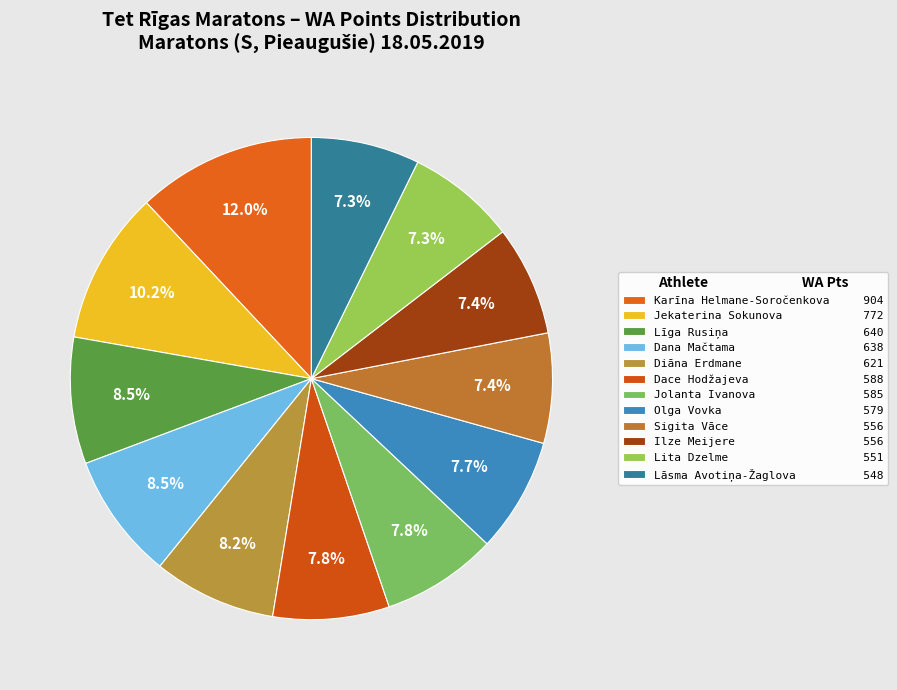

To the nearest percent, what is the difference between the largest and smallest slice percentages?

5%